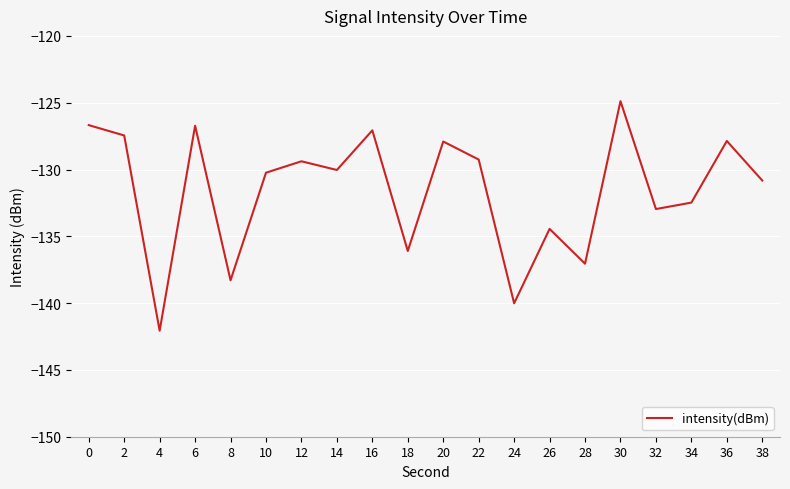

Reading right to left, extract all data points from this chart.

38=-130.8	36=-127.9	34=-132.5	32=-133.0	30=-124.9	28=-137.0	26=-134.4	24=-140.0	22=-129.3	20=-127.9	18=-136.1	16=-127.1	14=-130.0	12=-129.4	10=-130.2	8=-138.3	6=-126.7	4=-142.1	2=-127.5	0=-126.7